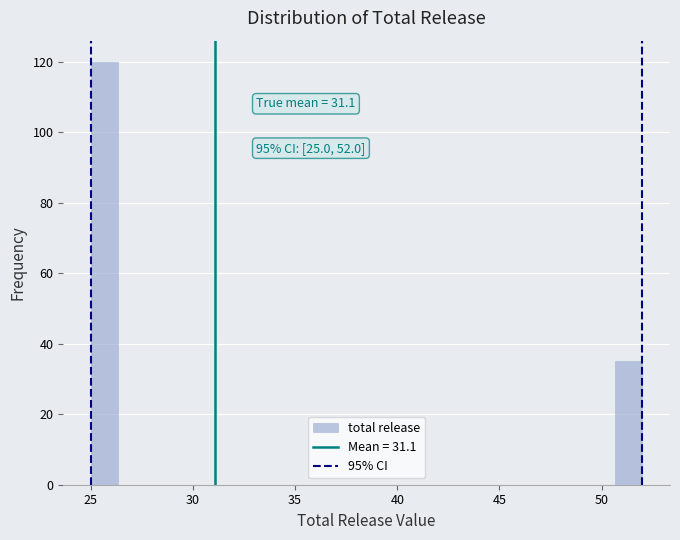

Around what value on the x-axis is the tallest bar? Give the approximate position of its centre, as read against the axis.

25.5